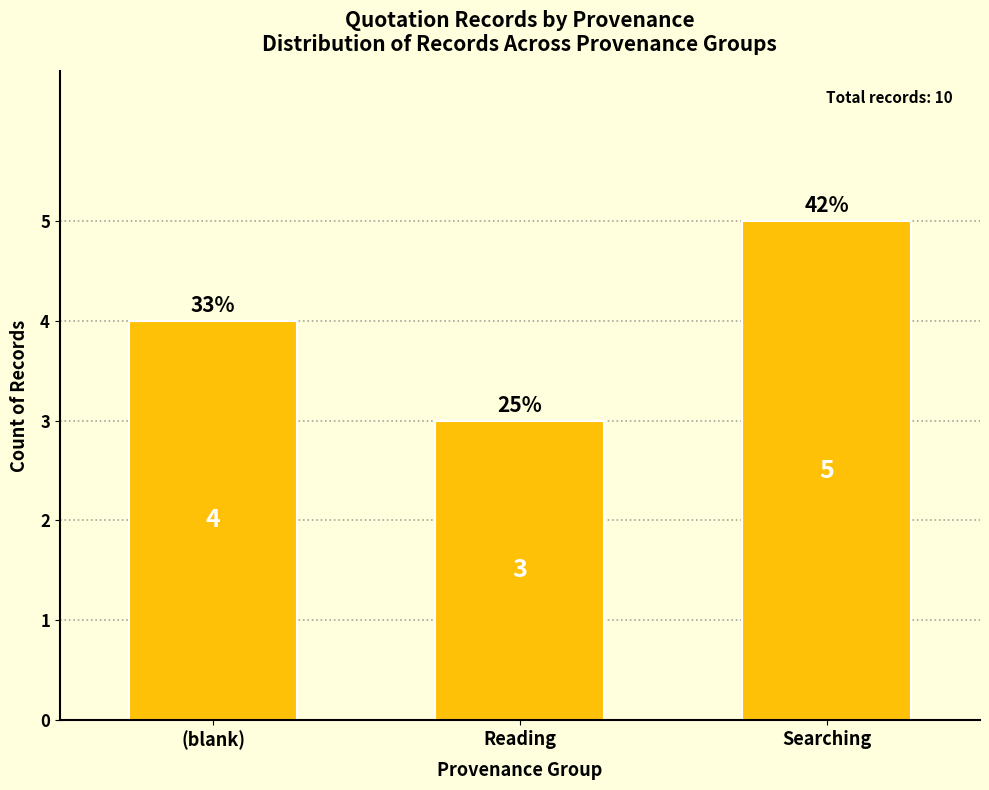

The chart shows a value of 6 at (blank). True or false?

False